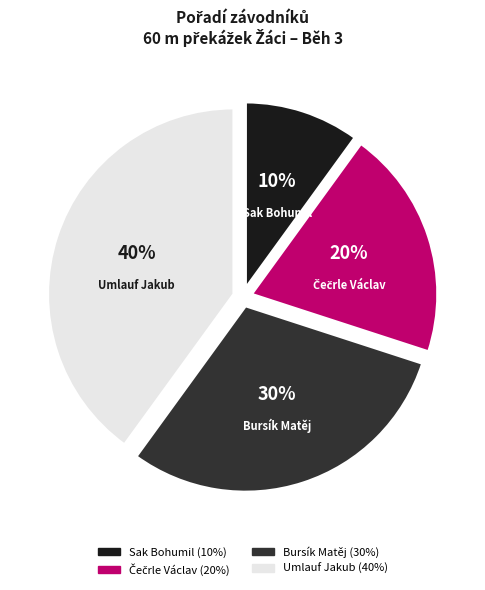

True or false: Umlauf Jakub accounts for 40% of the total.

True